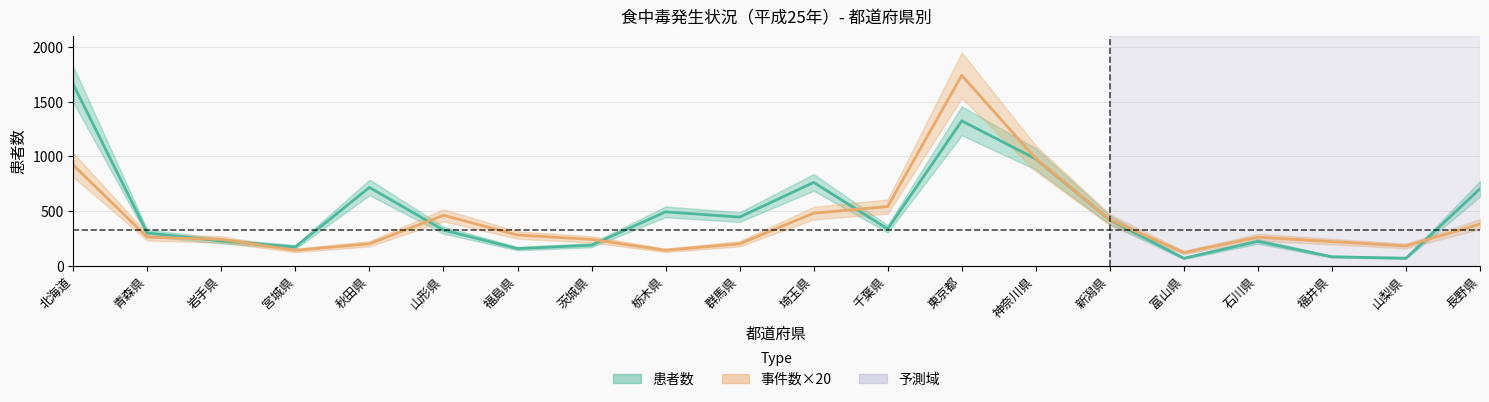

At which label does 事件数×20 reach its minimum?

富山県